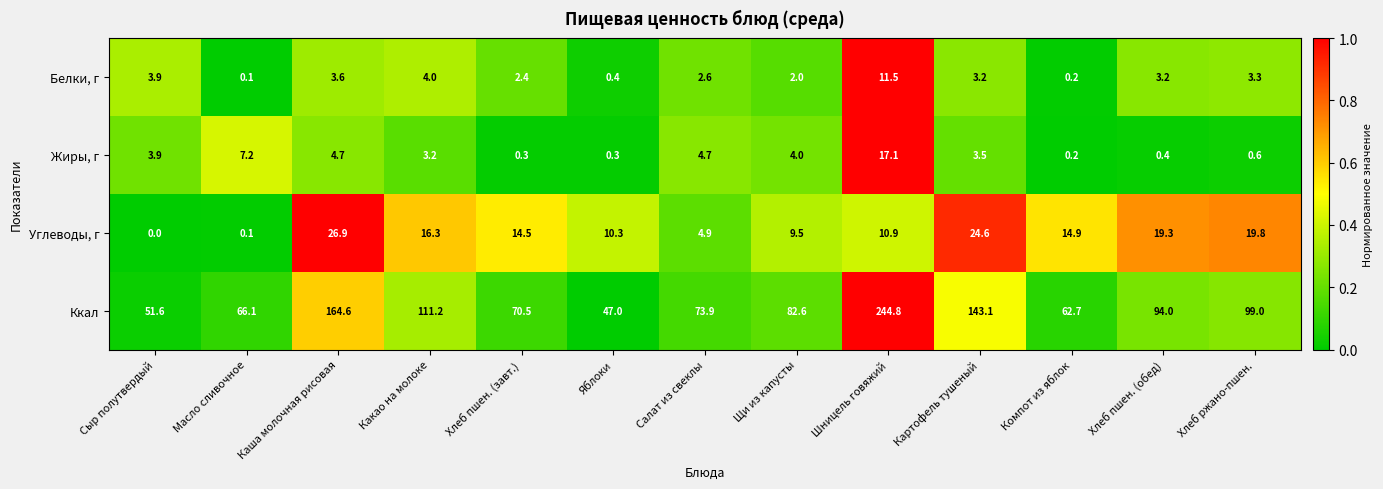

Which series has the largest range (max minus min)?

Ккал